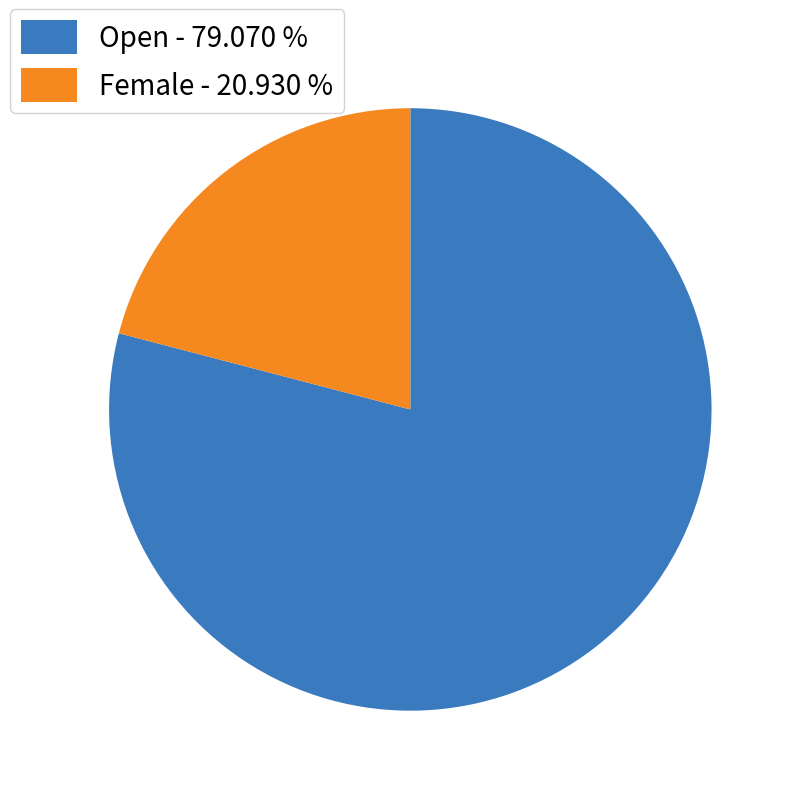

Rank the categories by value from highest to lowest.

Open, Female